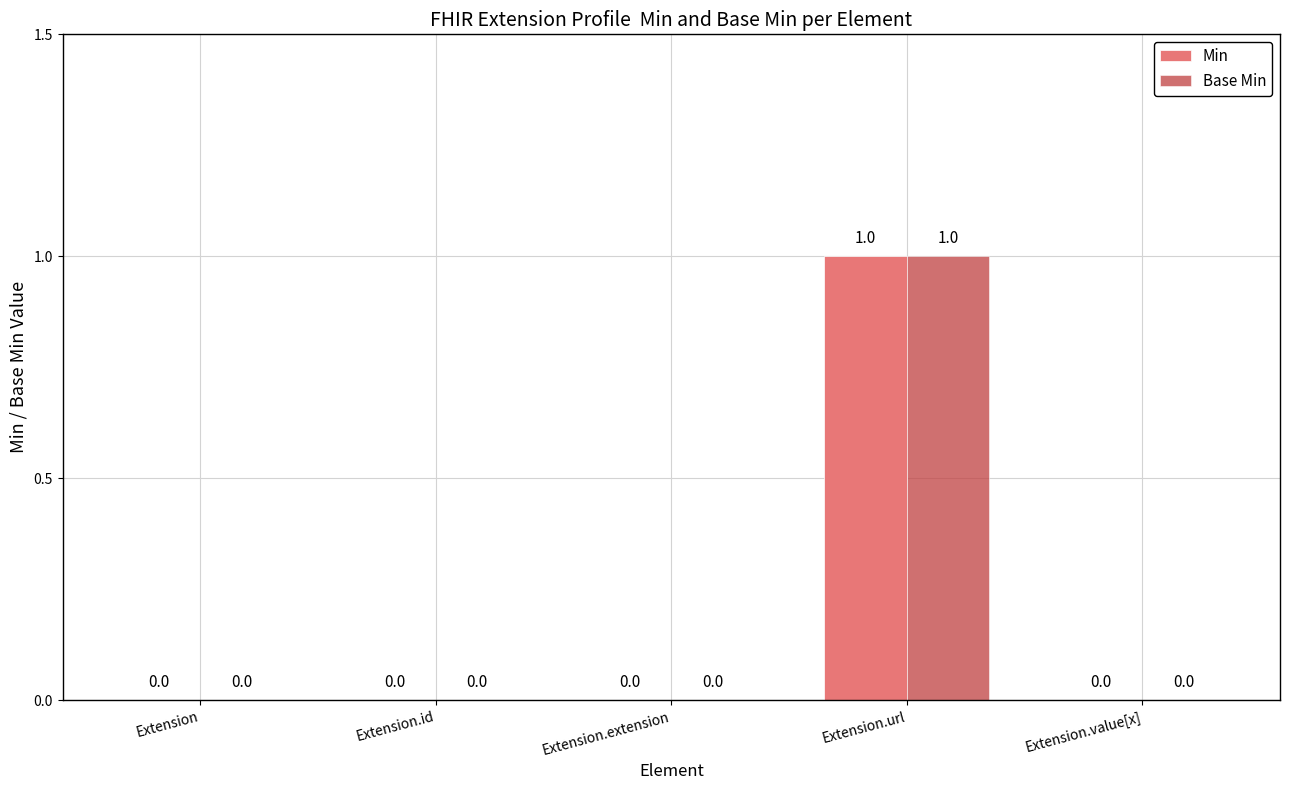

The Min series shows 0 at Extension.extension. True or false?

True